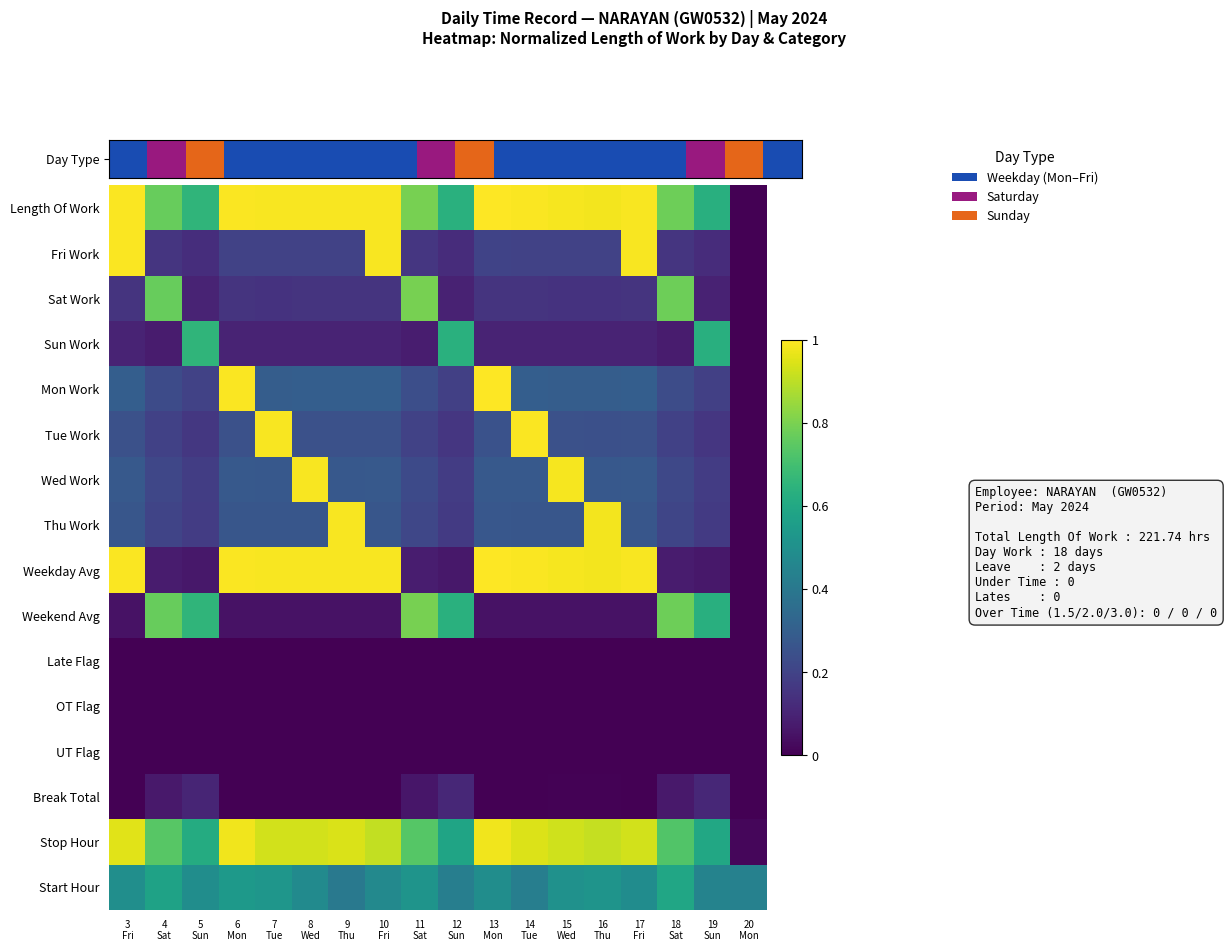

Reading left to right, extract all data points from this chart.

Length Of Work: 3
Fri=1.0	4
Sat=0.8	5
Sun=0.7	6
Mon=1.0	7
Tue=1.0	8
Wed=1.0	9
Thu=1.0	10
Fri=1.0	11
Sat=0.8	12
Sun=0.6	13
Mon=1.0	14
Tue=1.0	15
Wed=1.0	16
Thu=1.0	17
Fri=1.0	18
Sat=0.8	19
Sun=0.6	20
Mon=0.0
Fri Work: 3
Fri=1.0	4
Sat=0.2	5
Sun=0.1	6
Mon=0.2	7
Tue=0.2	8
Wed=0.2	9
Thu=0.2	10
Fri=1.0	11
Sat=0.2	12
Sun=0.1	13
Mon=0.2	14
Tue=0.2	15
Wed=0.2	16
Thu=0.2	17
Fri=1.0	18
Sat=0.2	19
Sun=0.1	20
Mon=0.0
Sat Work: 3
Fri=0.1	4
Sat=0.8	5
Sun=0.1	6
Mon=0.1	7
Tue=0.1	8
Wed=0.1	9
Thu=0.1	10
Fri=0.1	11
Sat=0.8	12
Sun=0.1	13
Mon=0.1	14
Tue=0.1	15
Wed=0.1	16
Thu=0.1	17
Fri=0.1	18
Sat=0.8	19
Sun=0.1	20
Mon=0.0
Sun Work: 3
Fri=0.1	4
Sat=0.1	5
Sun=0.7	6
Mon=0.1	7
Tue=0.1	8
Wed=0.1	9
Thu=0.1	10
Fri=0.1	11
Sat=0.1	12
Sun=0.6	13
Mon=0.1	14
Tue=0.1	15
Wed=0.1	16
Thu=0.1	17
Fri=0.1	18
Sat=0.1	19
Sun=0.6	20
Mon=0.0
Mon Work: 3
Fri=0.3	4
Sat=0.2	5
Sun=0.2	6
Mon=1.0	7
Tue=0.3	8
Wed=0.3	9
Thu=0.3	10
Fri=0.3	11
Sat=0.2	12
Sun=0.2	13
Mon=1.0	14
Tue=0.3	15
Wed=0.3	16
Thu=0.3	17
Fri=0.3	18
Sat=0.2	19
Sun=0.2	20
Mon=0.0
Tue Work: 3
Fri=0.2	4
Sat=0.2	5
Sun=0.2	6
Mon=0.2	7
Tue=1.0	8
Wed=0.2	9
Thu=0.2	10
Fri=0.2	11
Sat=0.2	12
Sun=0.2	13
Mon=0.2	14
Tue=1.0	15
Wed=0.2	16
Thu=0.2	17
Fri=0.2	18
Sat=0.2	19
Sun=0.2	20
Mon=0.0
Wed Work: 3
Fri=0.3	4
Sat=0.2	5
Sun=0.2	6
Mon=0.3	7
Tue=0.3	8
Wed=1.0	9
Thu=0.3	10
Fri=0.3	11
Sat=0.2	12
Sun=0.2	13
Mon=0.3	14
Tue=0.3	15
Wed=1.0	16
Thu=0.3	17
Fri=0.3	18
Sat=0.2	19
Sun=0.2	20
Mon=0.0
Thu Work: 3
Fri=0.3	4
Sat=0.2	5
Sun=0.2	6
Mon=0.3	7
Tue=0.3	8
Wed=0.3	9
Thu=1.0	10
Fri=0.3	11
Sat=0.2	12
Sun=0.2	13
Mon=0.3	14
Tue=0.3	15
Wed=0.3	16
Thu=1.0	17
Fri=0.3	18
Sat=0.2	19
Sun=0.2	20
Mon=0.0
Weekday Avg: 3
Fri=1.0	4
Sat=0.1	5
Sun=0.1	6
Mon=1.0	7
Tue=1.0	8
Wed=1.0	9
Thu=1.0	10
Fri=1.0	11
Sat=0.1	12
Sun=0.1	13
Mon=1.0	14
Tue=1.0	15
Wed=1.0	16
Thu=1.0	17
Fri=1.0	18
Sat=0.1	19
Sun=0.1	20
Mon=0.0
Weekend Avg: 3
Fri=0.0	4
Sat=0.8	5
Sun=0.7	6
Mon=0.0	7
Tue=0.0	8
Wed=0.0	9
Thu=0.0	10
Fri=0.0	11
Sat=0.8	12
Sun=0.6	13
Mon=0.1	14
Tue=0.0	15
Wed=0.0	16
Thu=0.0	17
Fri=0.0	18
Sat=0.8	19
Sun=0.6	20
Mon=0.0
Late Flag: 3
Fri=0.0	4
Sat=0.0	5
Sun=0.0	6
Mon=0.0	7
Tue=0.0	8
Wed=0.0	9
Thu=0.0	10
Fri=0.0	11
Sat=0.0	12
Sun=0.0	13
Mon=0.0	14
Tue=0.0	15
Wed=0.0	16
Thu=0.0	17
Fri=0.0	18
Sat=0.0	19
Sun=0.0	20
Mon=0.0
OT Flag: 3
Fri=0.0	4
Sat=0.0	5
Sun=0.0	6
Mon=0.0	7
Tue=0.0	8
Wed=0.0	9
Thu=0.0	10
Fri=0.0	11
Sat=0.0	12
Sun=0.0	13
Mon=0.0	14
Tue=0.0	15
Wed=0.0	16
Thu=0.0	17
Fri=0.0	18
Sat=0.0	19
Sun=0.0	20
Mon=0.0
UT Flag: 3
Fri=0.0	4
Sat=0.0	5
Sun=0.0	6
Mon=0.0	7
Tue=0.0	8
Wed=0.0	9
Thu=0.0	10
Fri=0.0	11
Sat=0.0	12
Sun=0.0	13
Mon=0.0	14
Tue=0.0	15
Wed=0.0	16
Thu=0.0	17
Fri=0.0	18
Sat=0.0	19
Sun=0.0	20
Mon=0.0
Break Total: 3
Fri=0.0	4
Sat=0.1	5
Sun=0.1	6
Mon=0.0	7
Tue=0.0	8
Wed=0.0	9
Thu=0.0	10
Fri=0.0	11
Sat=0.1	12
Sun=0.1	13
Mon=0.0	14
Tue=0.0	15
Wed=0.0	16
Thu=0.0	17
Fri=0.0	18
Sat=0.1	19
Sun=0.1	20
Mon=0.0
Stop Hour: 3
Fri=1.0	4
Sat=0.7	5
Sun=0.6	6
Mon=1.0	7
Tue=0.9	8
Wed=0.9	9
Thu=0.9	10
Fri=0.9	11
Sat=0.7	12
Sun=0.6	13
Mon=1.0	14
Tue=0.9	15
Wed=0.9	16
Thu=0.9	17
Fri=0.9	18
Sat=0.7	19
Sun=0.6	20
Mon=0.0
Start Hour: 3
Fri=0.5	4
Sat=0.6	5
Sun=0.5	6
Mon=0.5	7
Tue=0.5	8
Wed=0.5	9
Thu=0.4	10
Fri=0.5	11
Sat=0.5	12
Sun=0.4	13
Mon=0.5	14
Tue=0.4	15
Wed=0.5	16
Thu=0.5	17
Fri=0.5	18
Sat=0.6	19
Sun=0.4	20
Mon=0.4